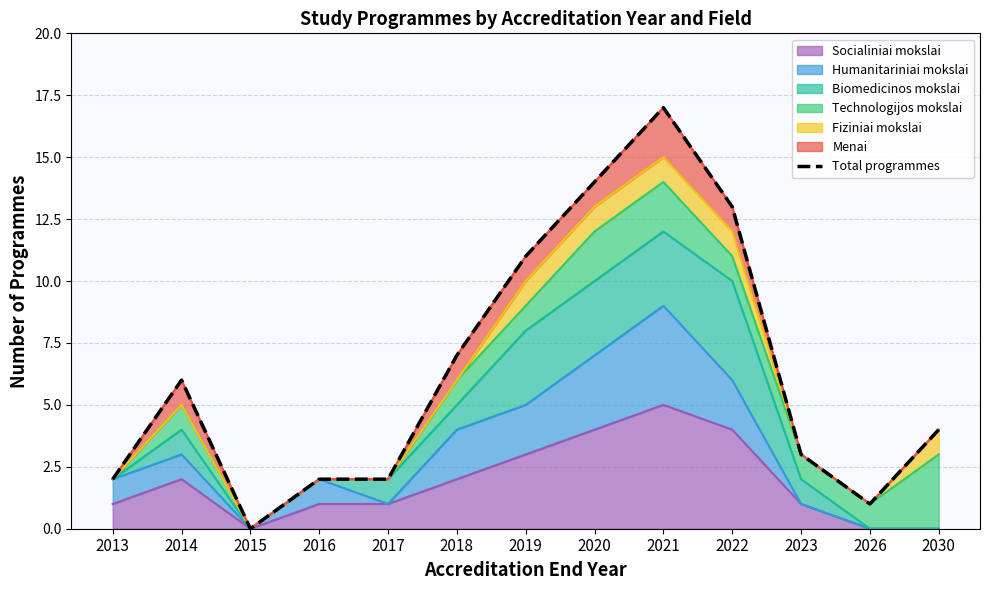

Rank the categories by value from highest to lowest.

2021, 2020, 2022, 2019, 2018, 2014, 2030, 2023, 2013, 2016, 2017, 2026, 2015